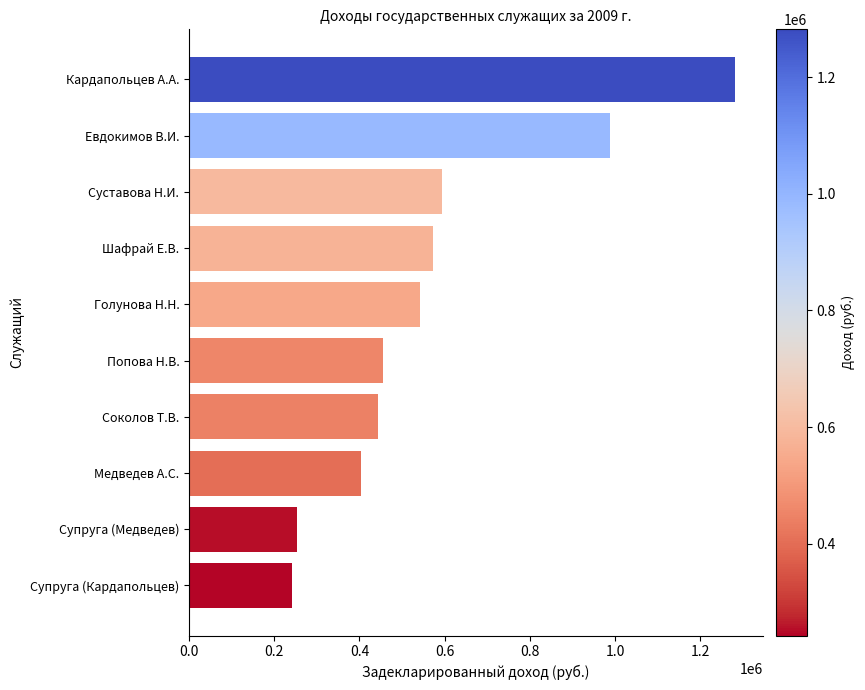

Which has a higher value, Супруга (Медведев) or Шафрай Е.В.?

Шафрай Е.В.